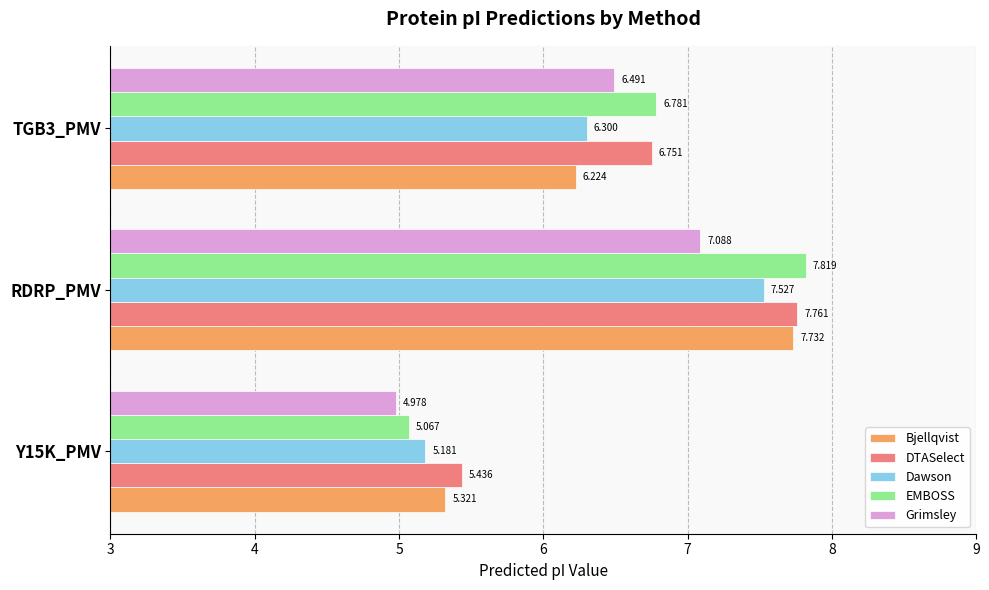

Which series has the widest spread of values?

EMBOSS